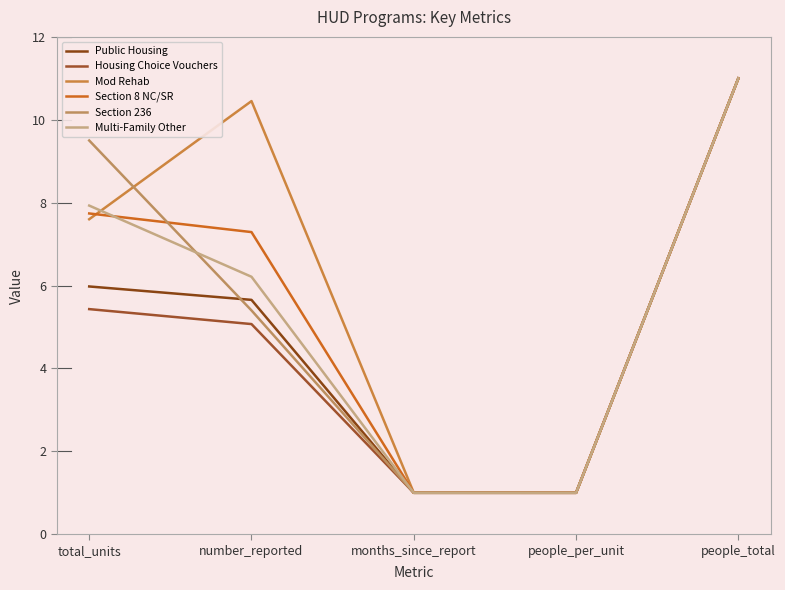

At which category does the chart reach its peak across all series?

people_total